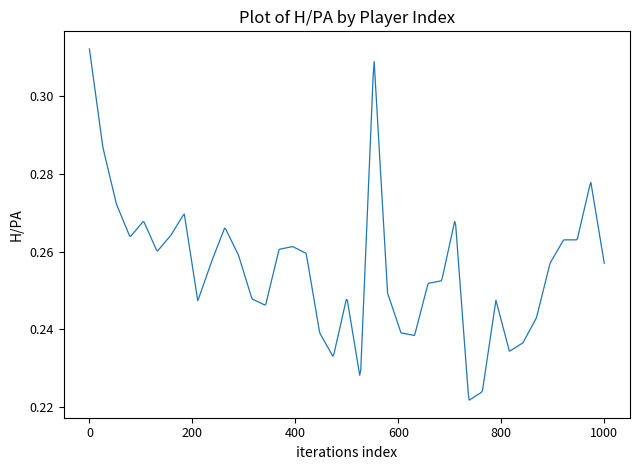

Does the chart have visible grid lines?

No